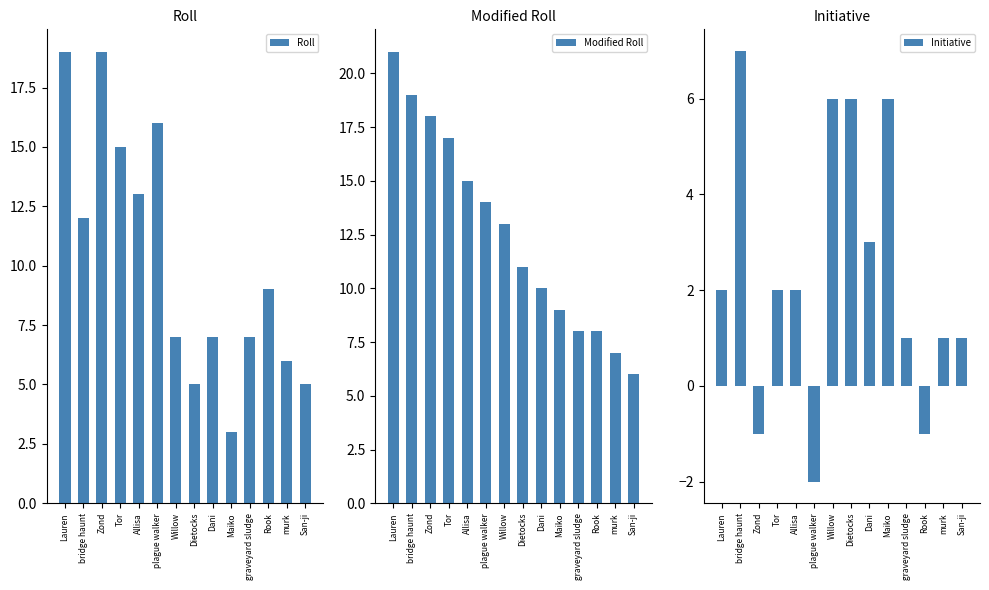

What is the value of the Roll bar at the 2nd from the left?

12